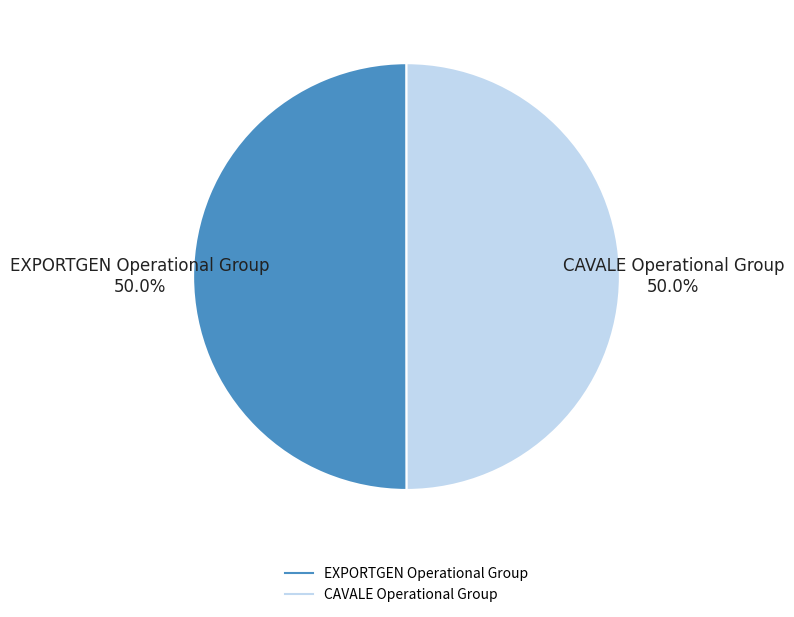

How much of the chart is everything except EXPORTGEN Operational Group?

50.0%